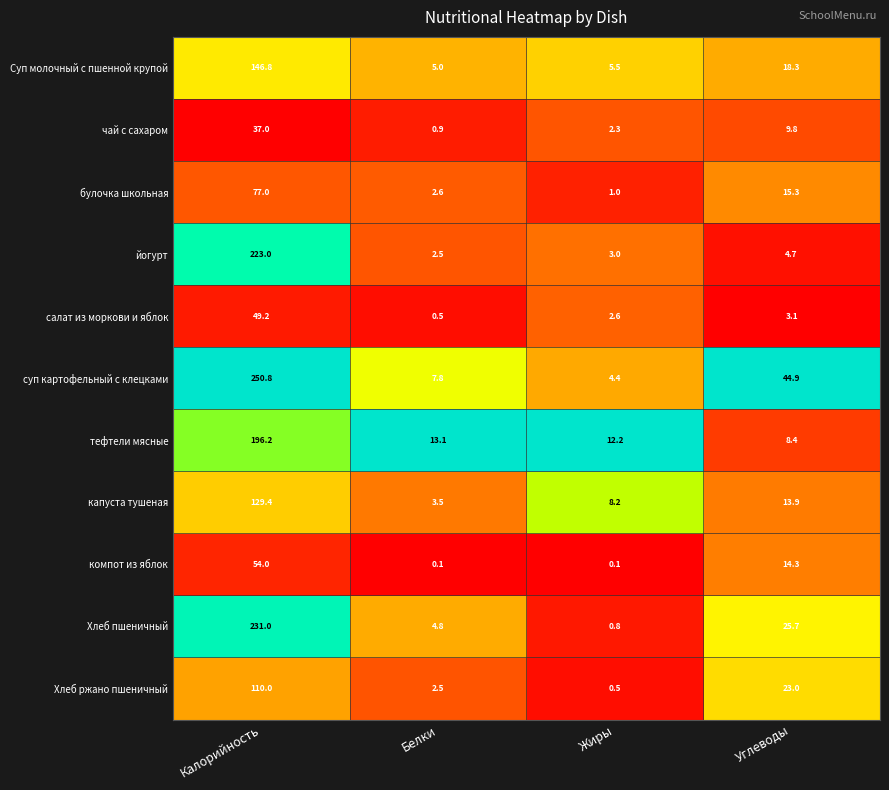

Which series has the largest total across all categories?

суп картофельный с клецками